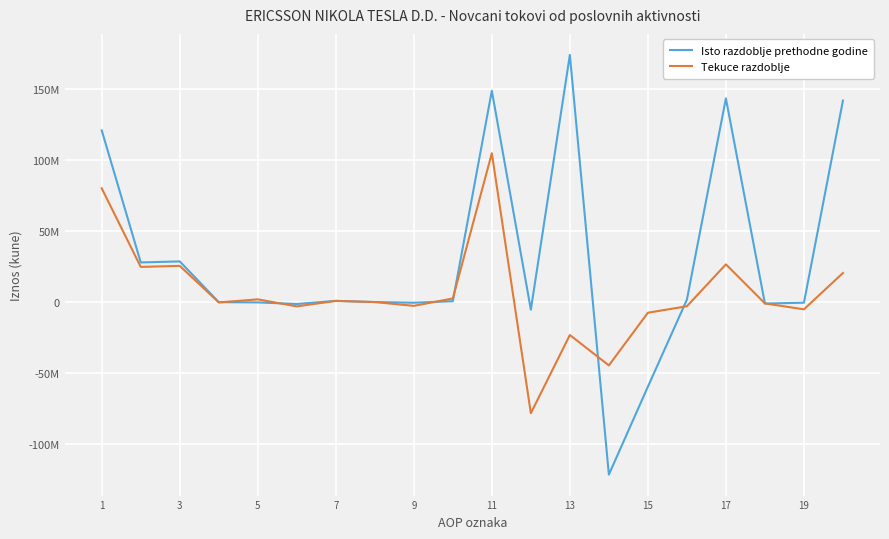

What are all the series names shown in the legend?

Isto razdoblje prethodne godine, Tekuce razdoblje